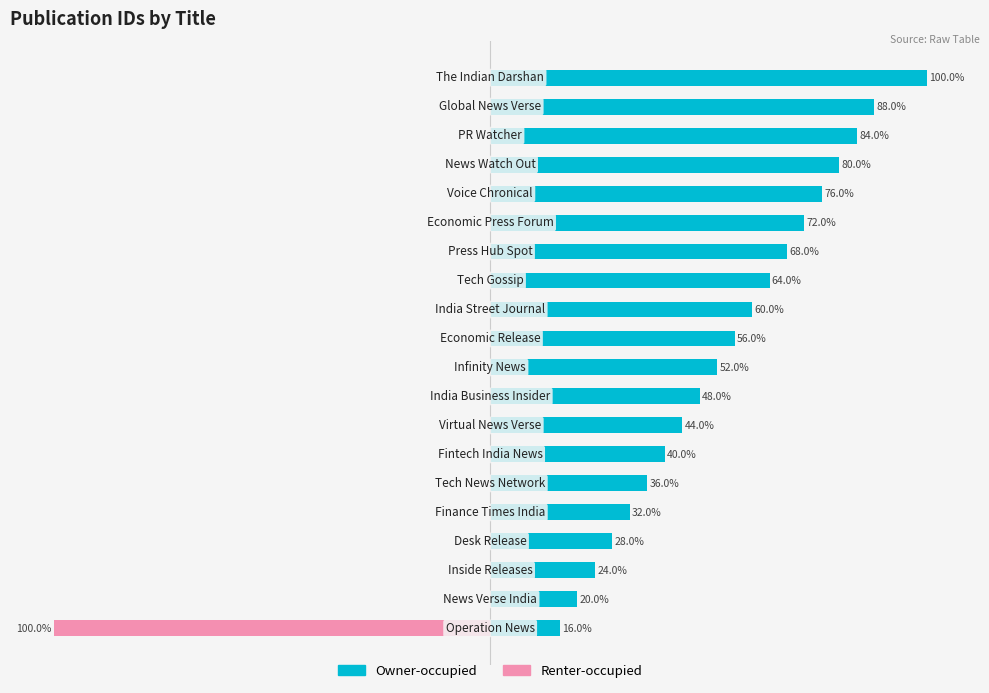

List the series in order of their peak value, highest first.

Owner-occupied, Renter-occupied